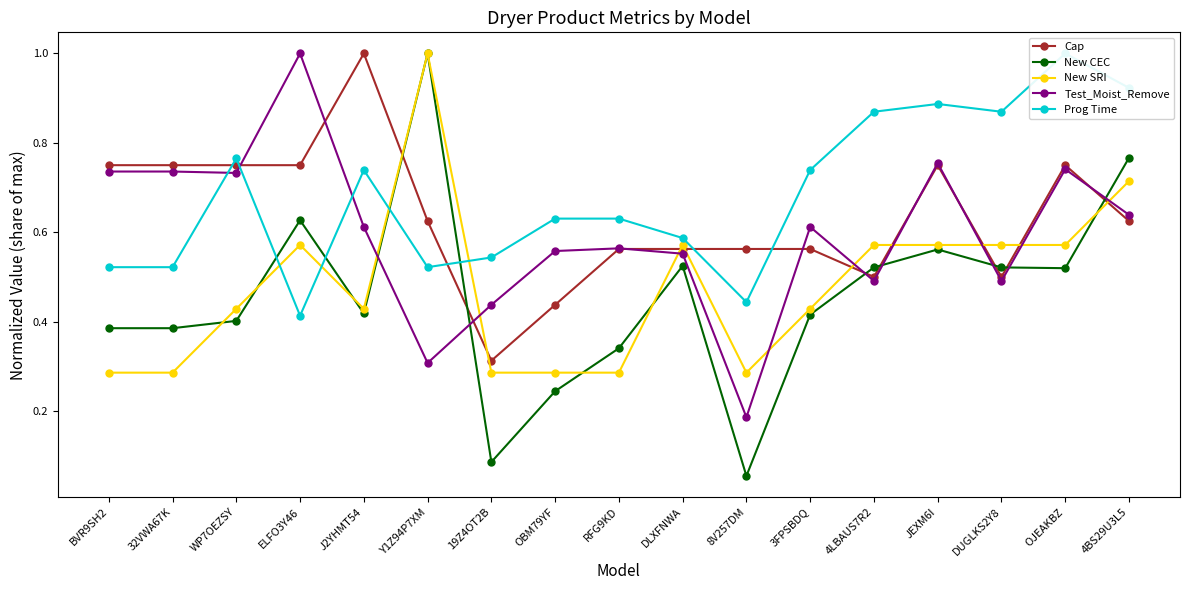

What is the minimum value for New CEC?

0.1